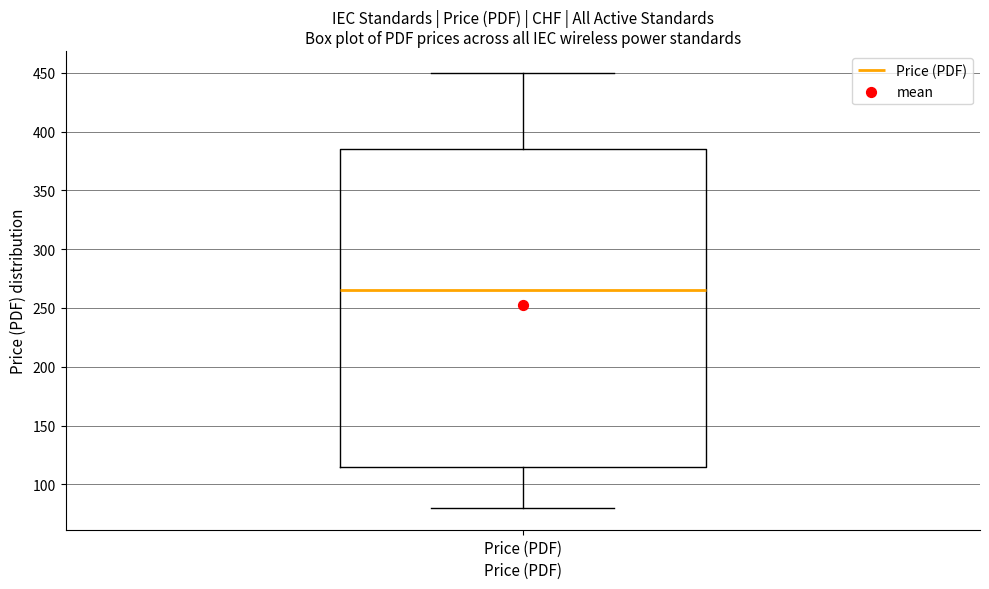

Transcribe this box plot: give where the median line is, the range the box spans, and where the two whiskers end, as read against the y-axis. The values are not printed on the chart, so give them approximately, as read against the axis.

median 265, box 115 to 385, whiskers 80 to 450